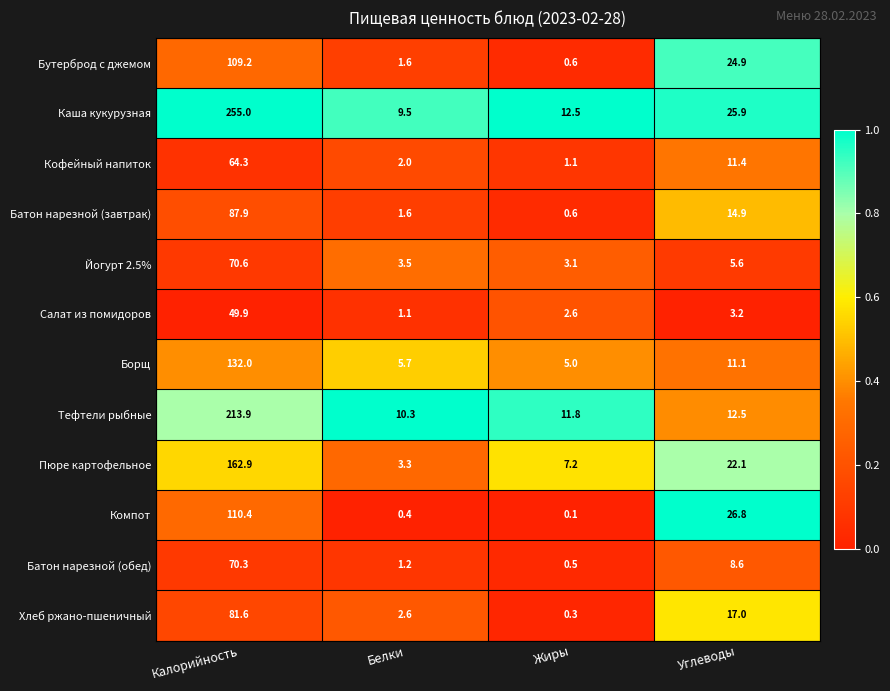

Rank the series at Калорийность from highest to lowest value.

Каша кукурузная, Тефтели рыбные, Пюре картофельное, Борщ, Компот, Бутерброд с джемом, Батон нарезной (завтрак), Хлеб ржано-пшеничный, Йогурт 2.5%, Батон нарезной (обед), Кофейный напиток, Салат из помидоров